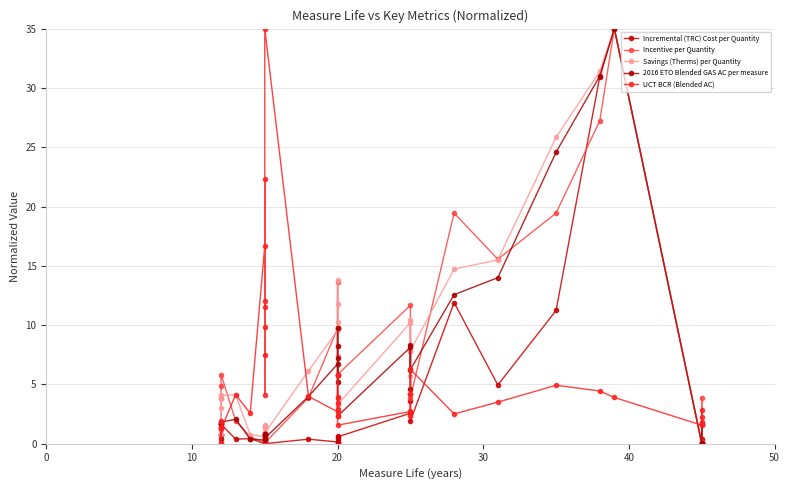

What is the difference between the maximum and minimum values in the Savings (Therms) per Quantity series?

35.0